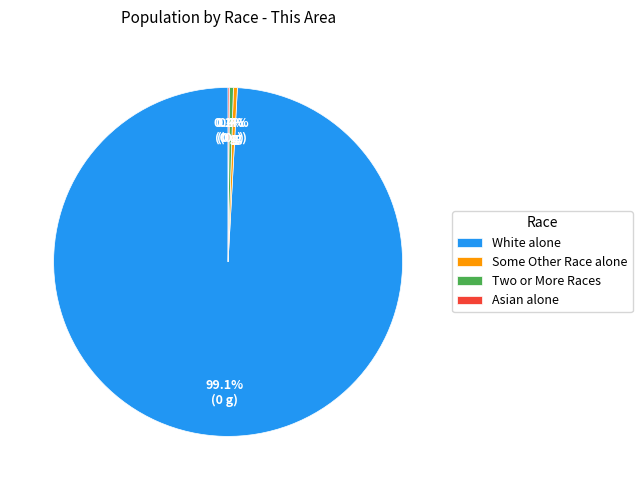

What is the majority slice?

White alone